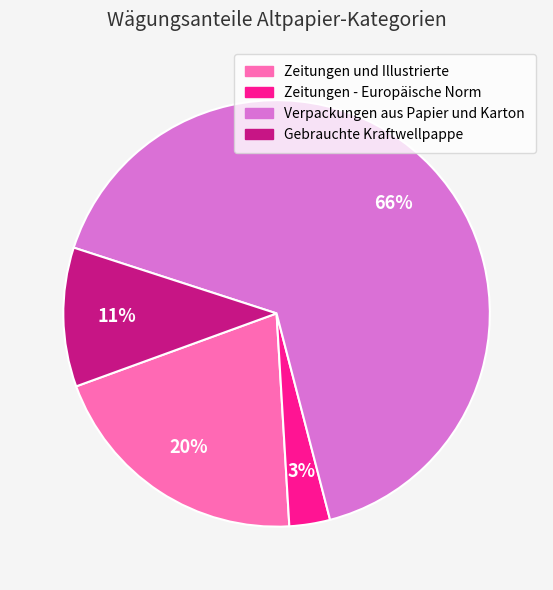

True or false: Zeitungen und Illustrierte accounts for 9% of the total.

False